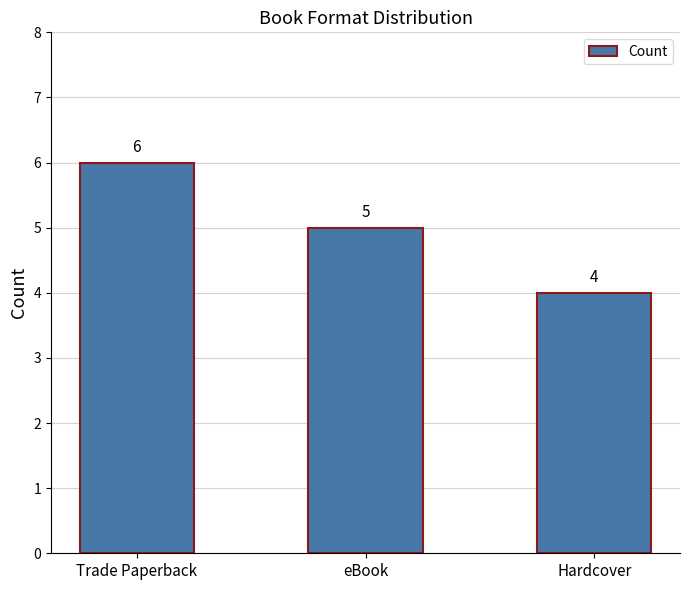

True or false: the data shows 2 at Hardcover.

False